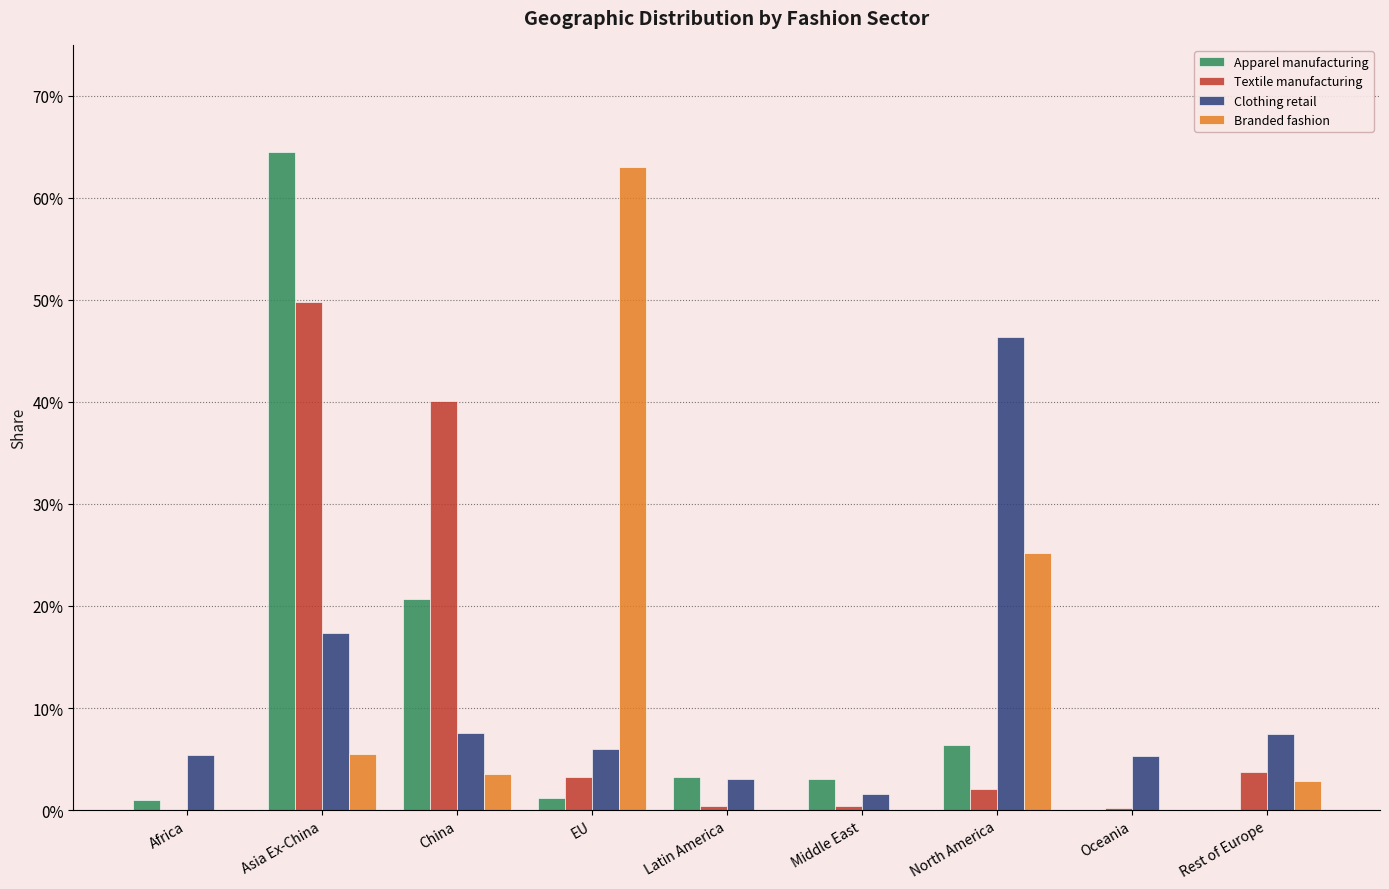

True or false: Apparel manufacturing has a value of 0.0 at Latin America.

False